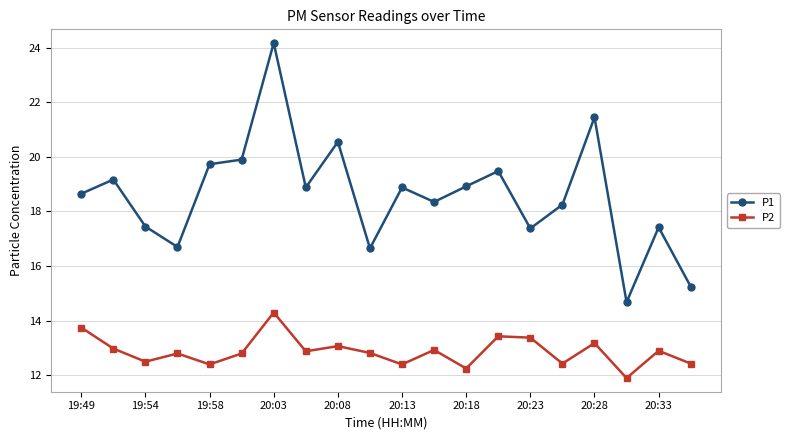

At how many categories does at least one series exceed 20?

3